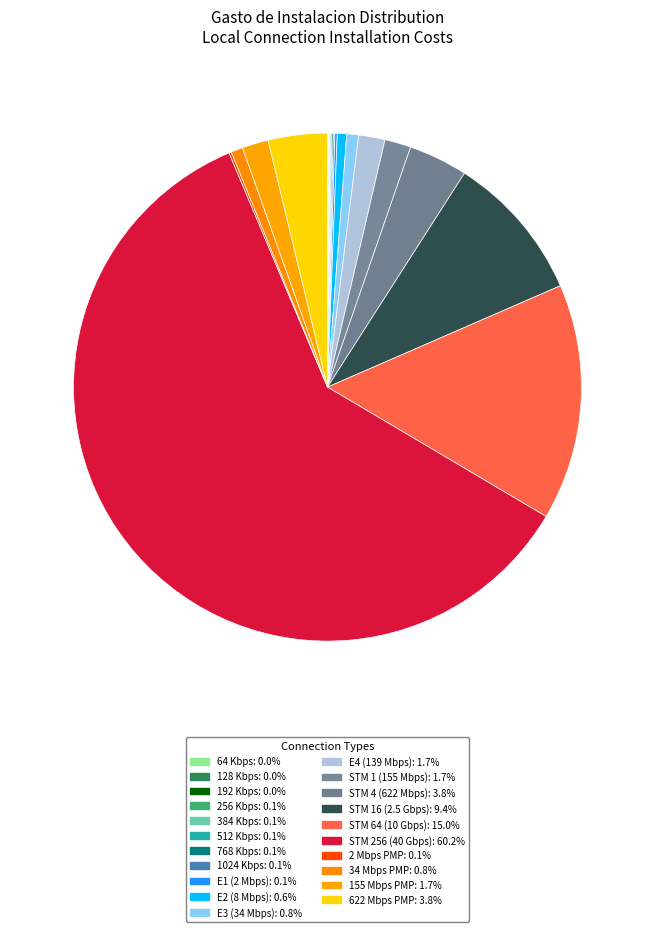

Which slice is the smallest?

64 Kbps